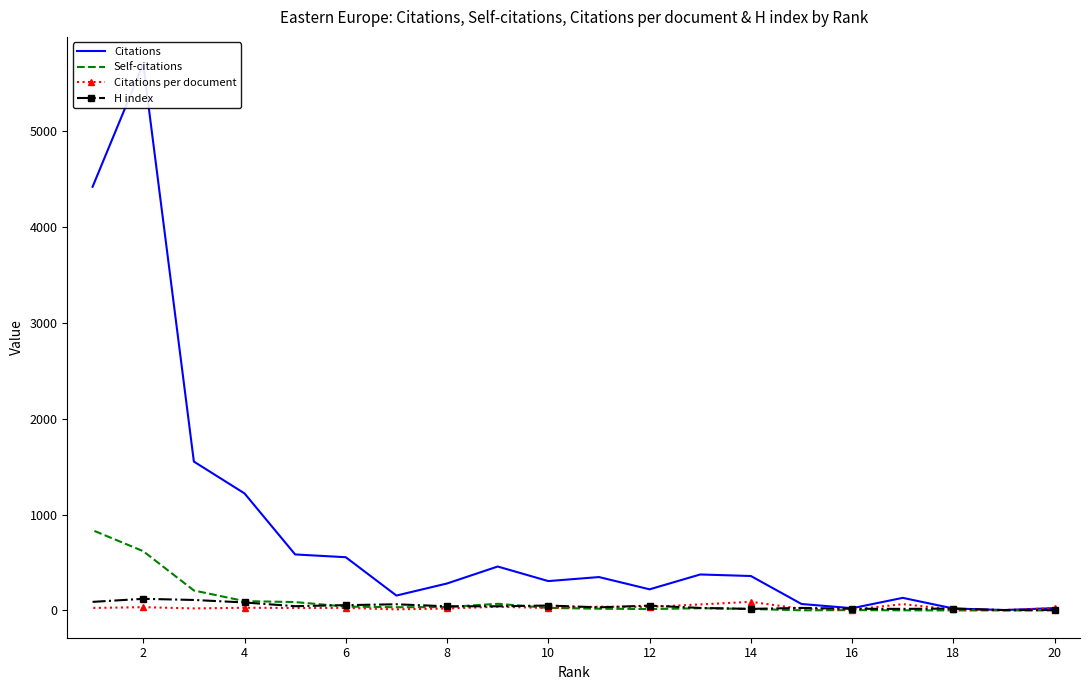

What is the spread (max minus min) of values at 14?

352.0